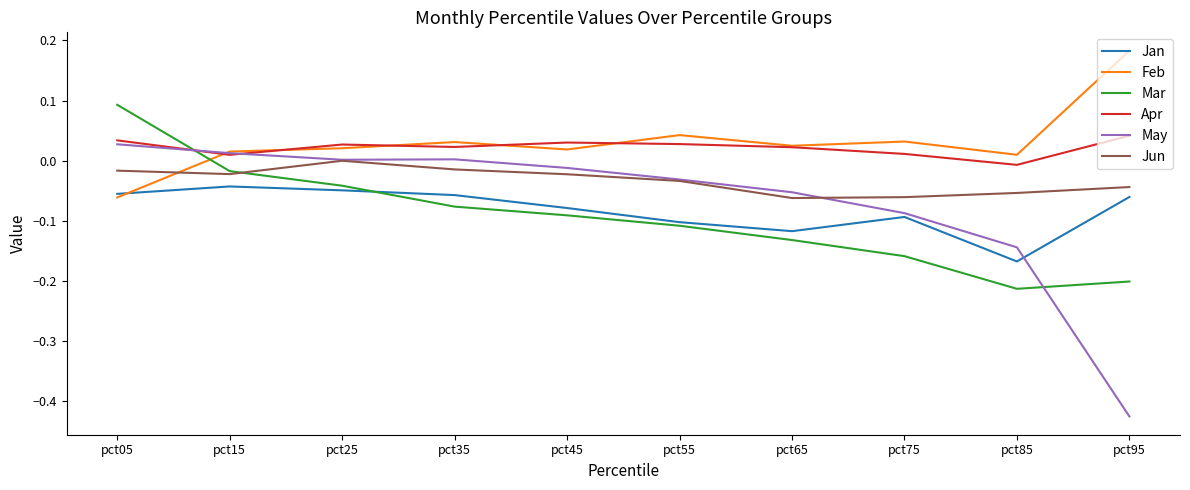

Is the value of Jan at pct65 greater than the value of Jun at pct15?

No